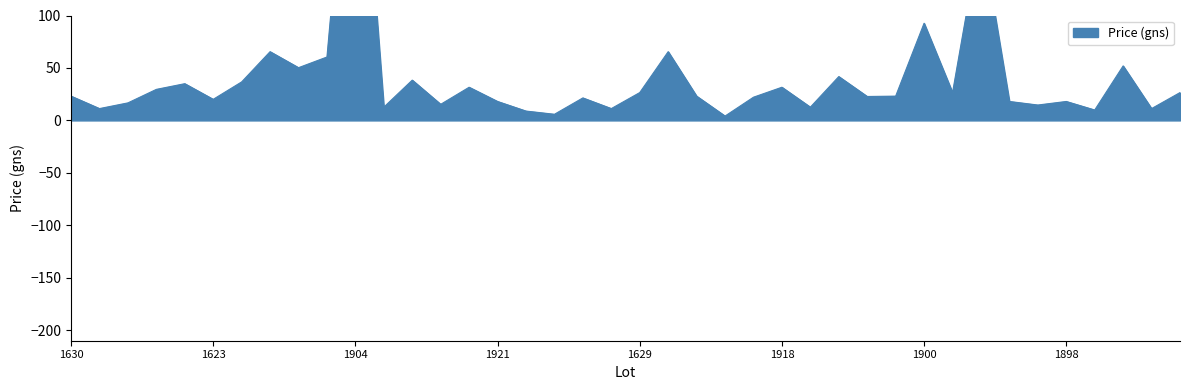

Is it true that the value at 1624 is 16.9?

False